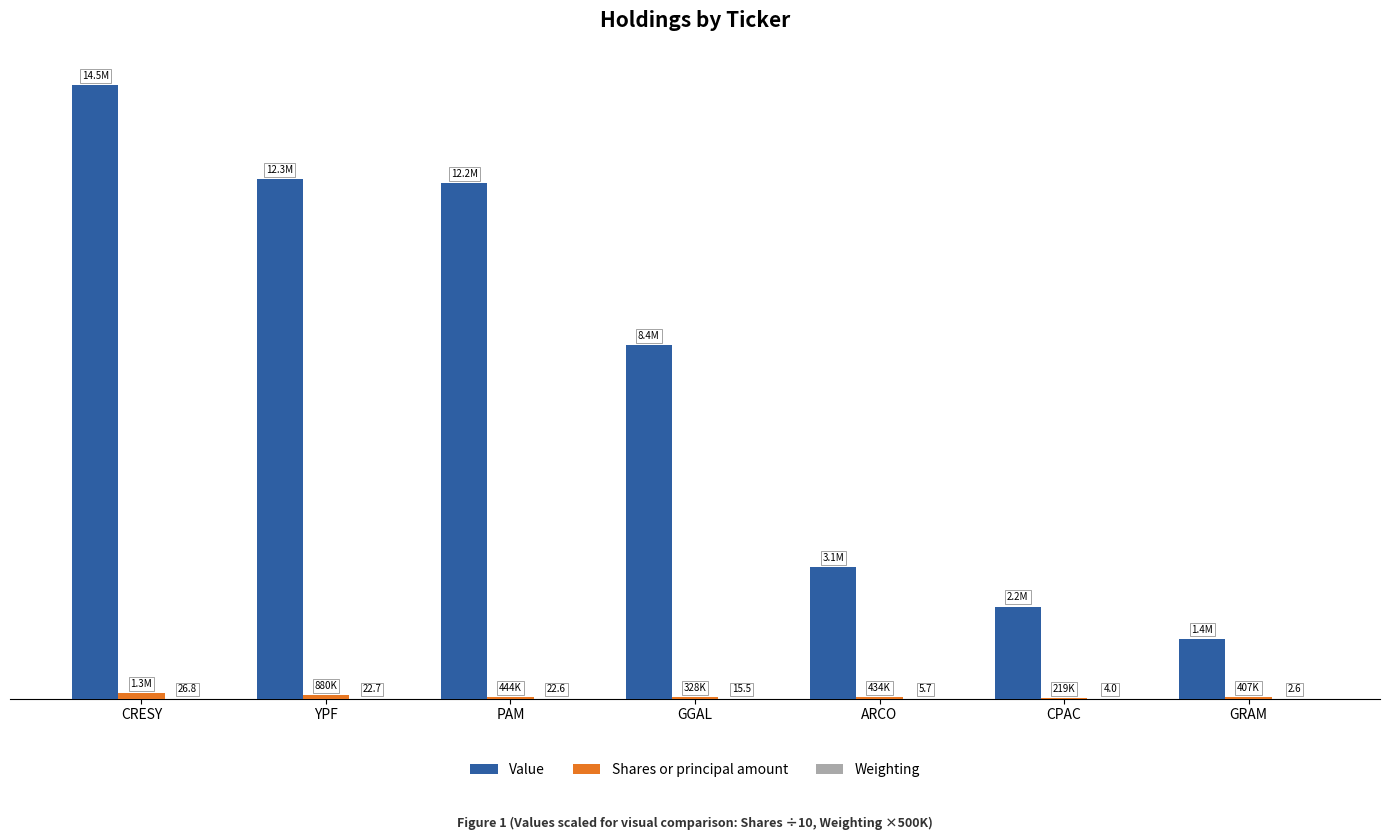

Which series has the widest spread of values?

Value